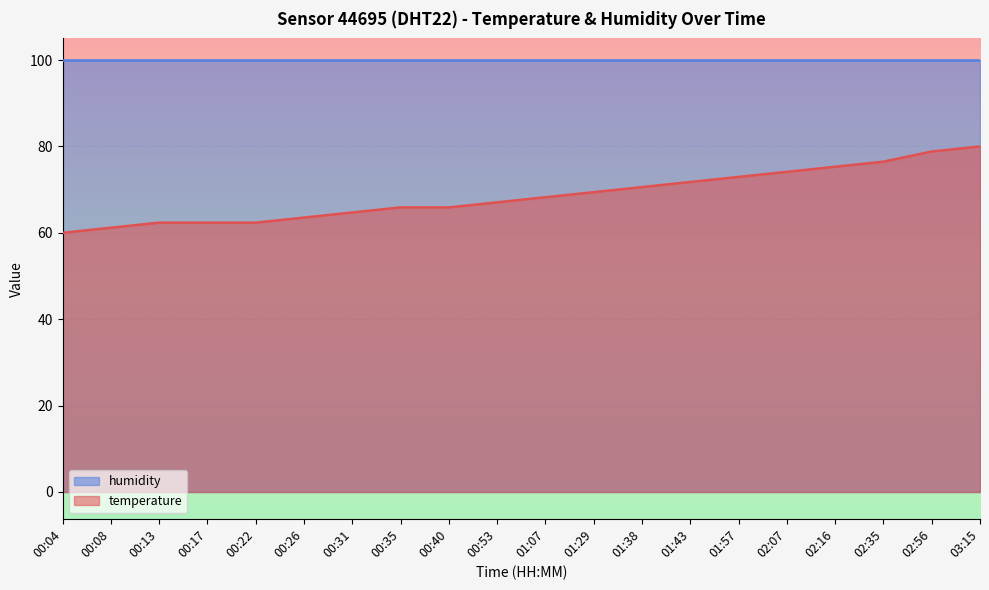

Reading left to right, what are all the values shown in this chart?

00:04=60.0	00:08=61.2	00:13=62.4	00:17=62.4	00:22=62.4	00:26=63.5	00:31=64.7	00:35=65.9	00:40=65.9	00:53=67.1	01:07=68.2	01:29=69.4	01:38=70.6	01:43=71.8	01:57=72.9	02:07=74.1	02:16=75.3	02:35=76.5	02:56=78.8	03:15=80.0